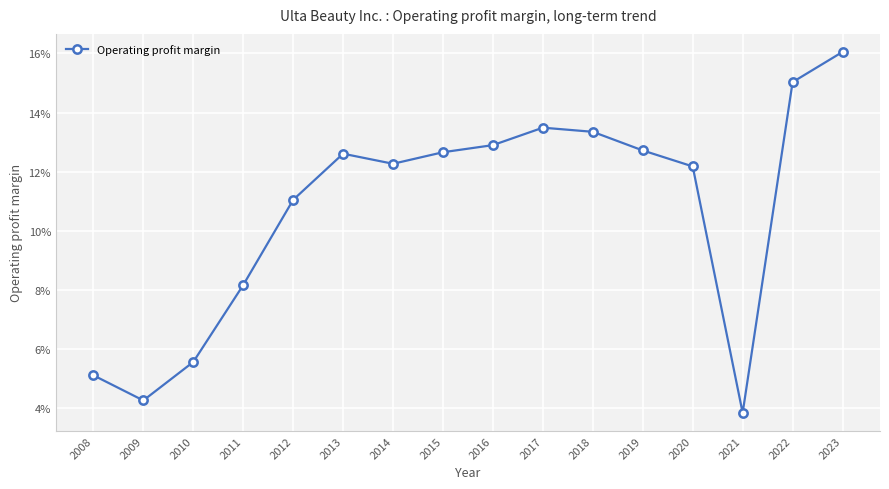

Does the chart have visible grid lines?

Yes